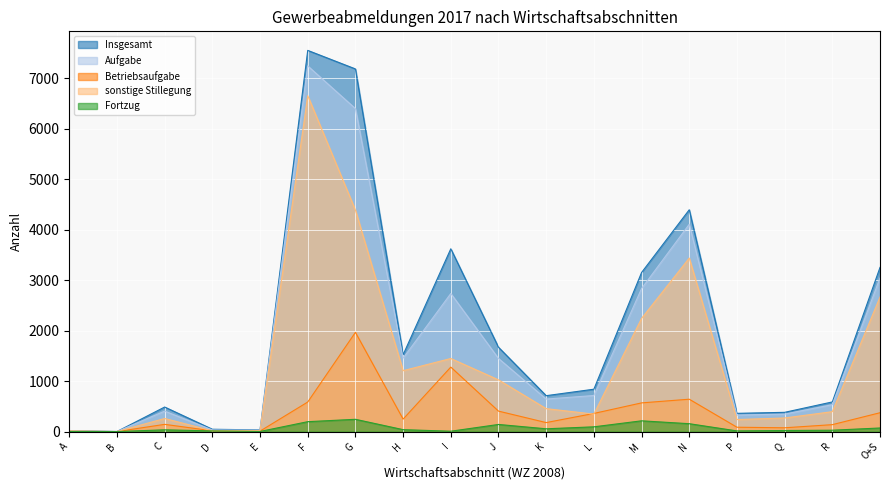

What is the label of the 18th point from the right?

A